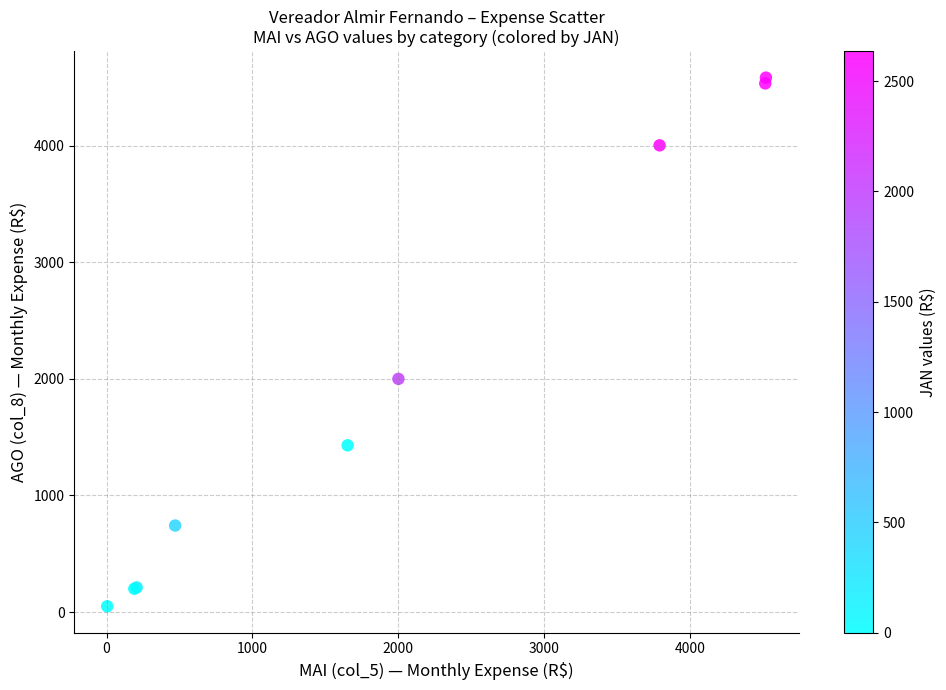

What Y value in the scatter plot is closest to 2316?

2000.0